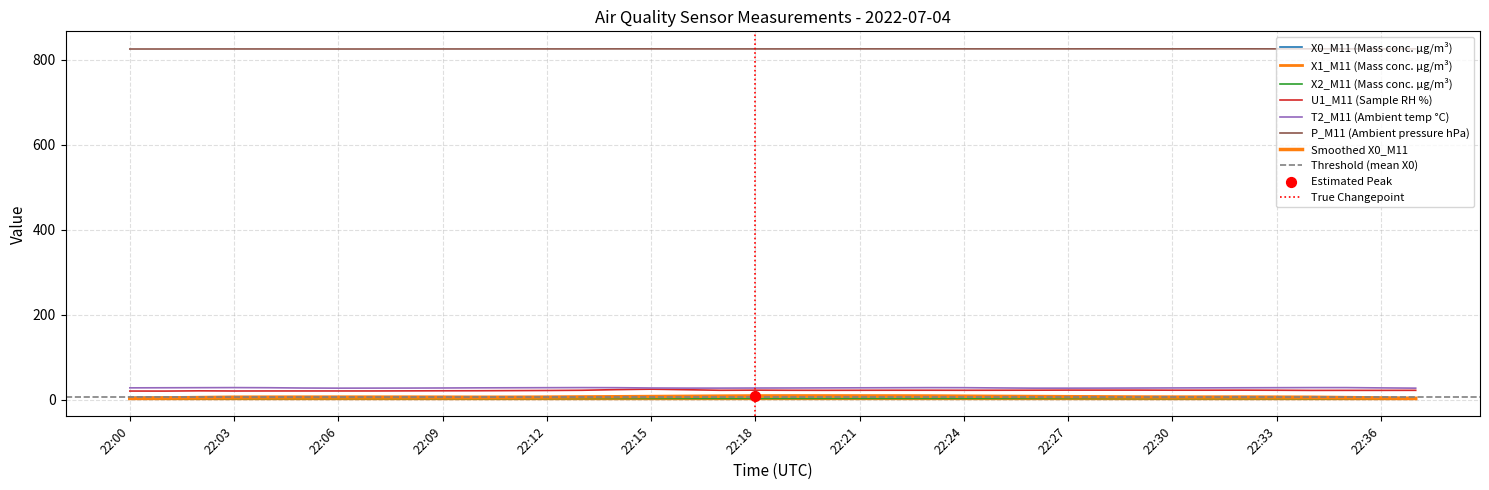

Which series contains the lowest Y value?

X1_M11 (Mass conc. μg/m³)